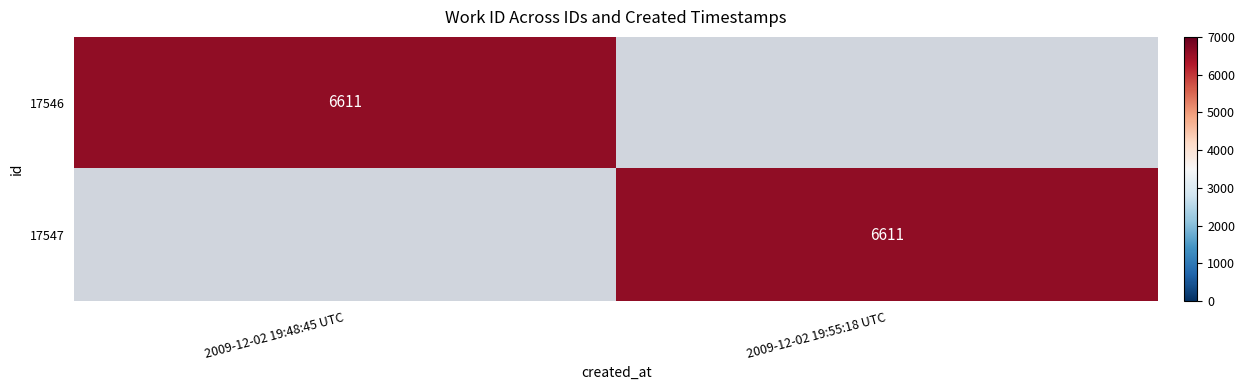

The value of 17547 at 2009-12-02 19:55:18 UTC is 6611. True or false?

True